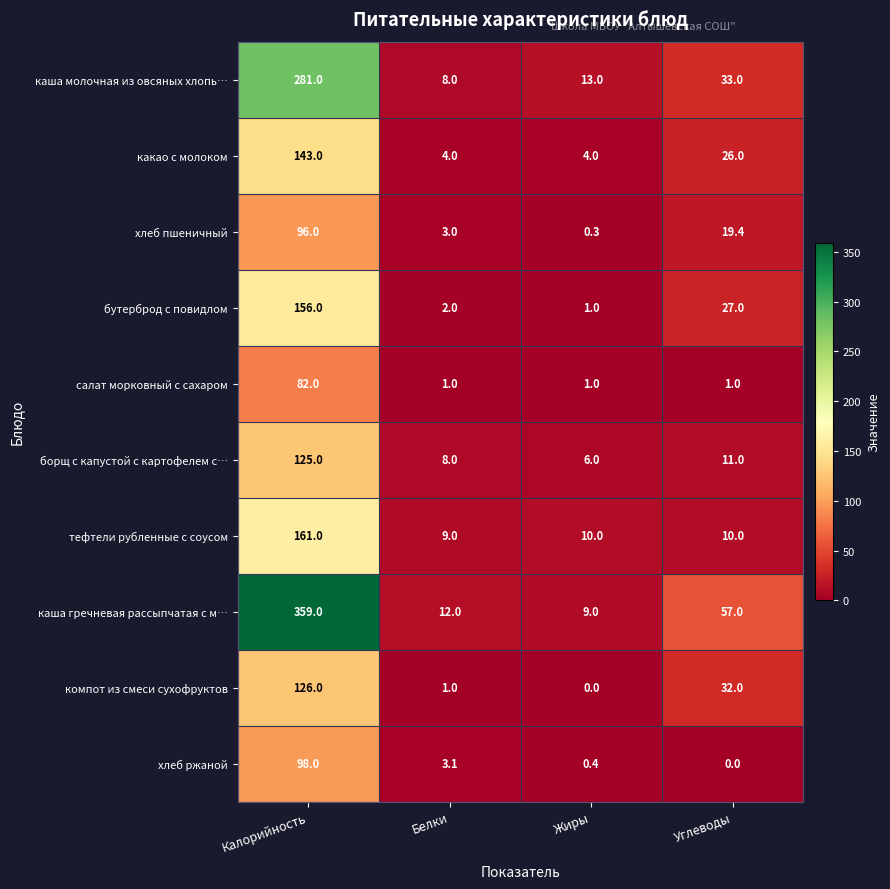

Between Калорийность and Белки, which series saw the biggest shift?

каша гречневая рассыпчатая с м…